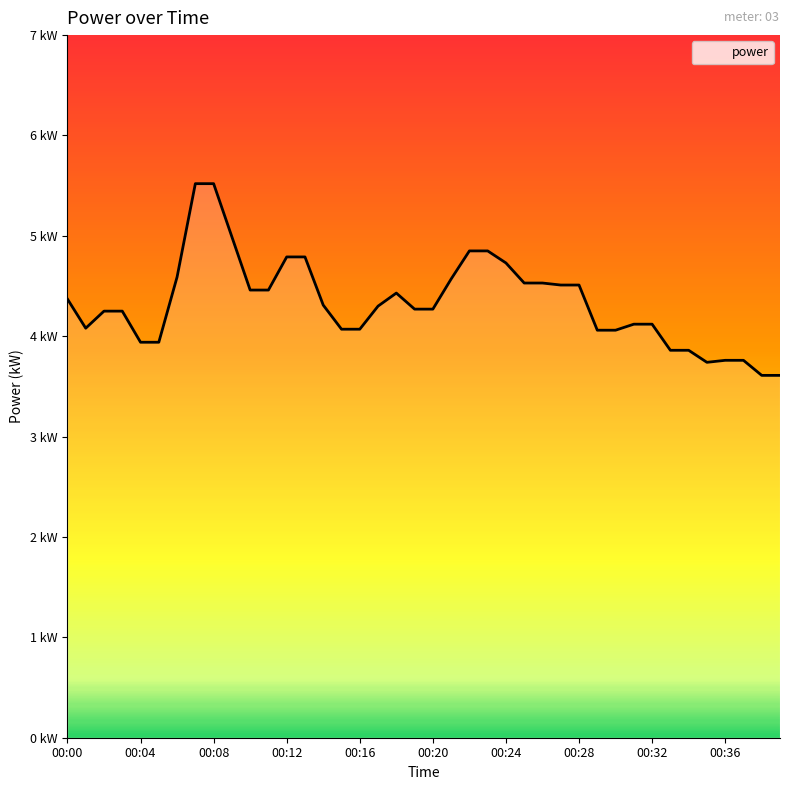

Which label corresponds to the smallest value in the chart?

00:38